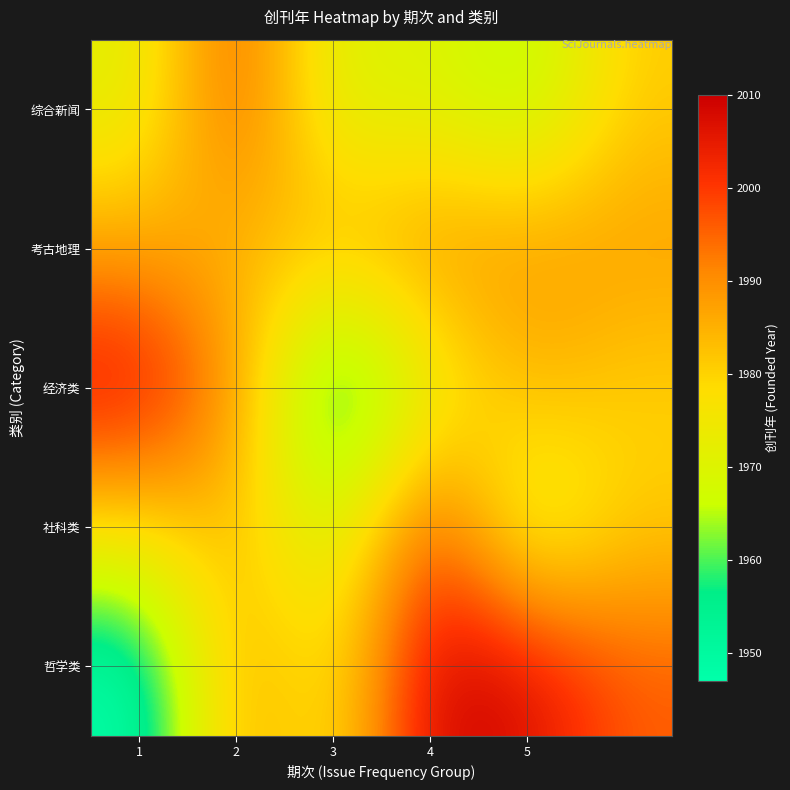

At which category does the chart reach its peak across all series?

4